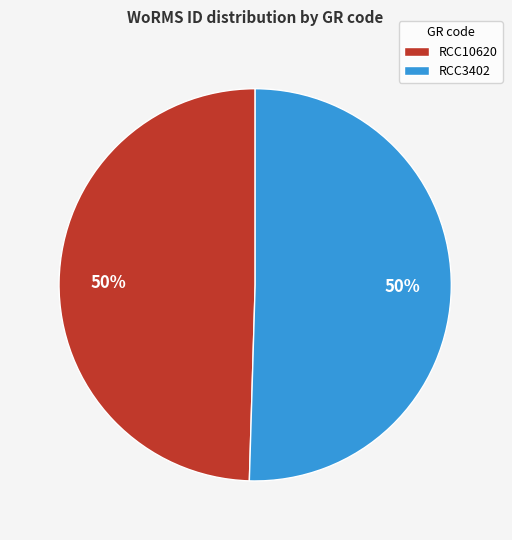

Count the number of slices in the pie.

2